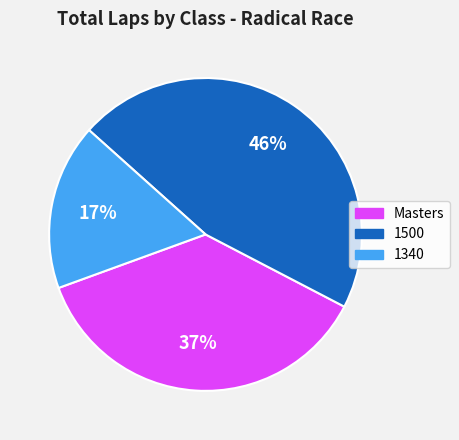

Is there a majority slice in this chart?

No